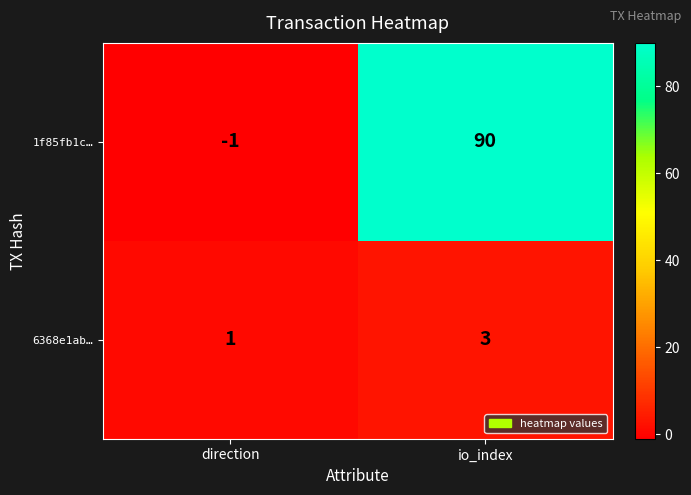

Which category has the lowest value across all series?

direction